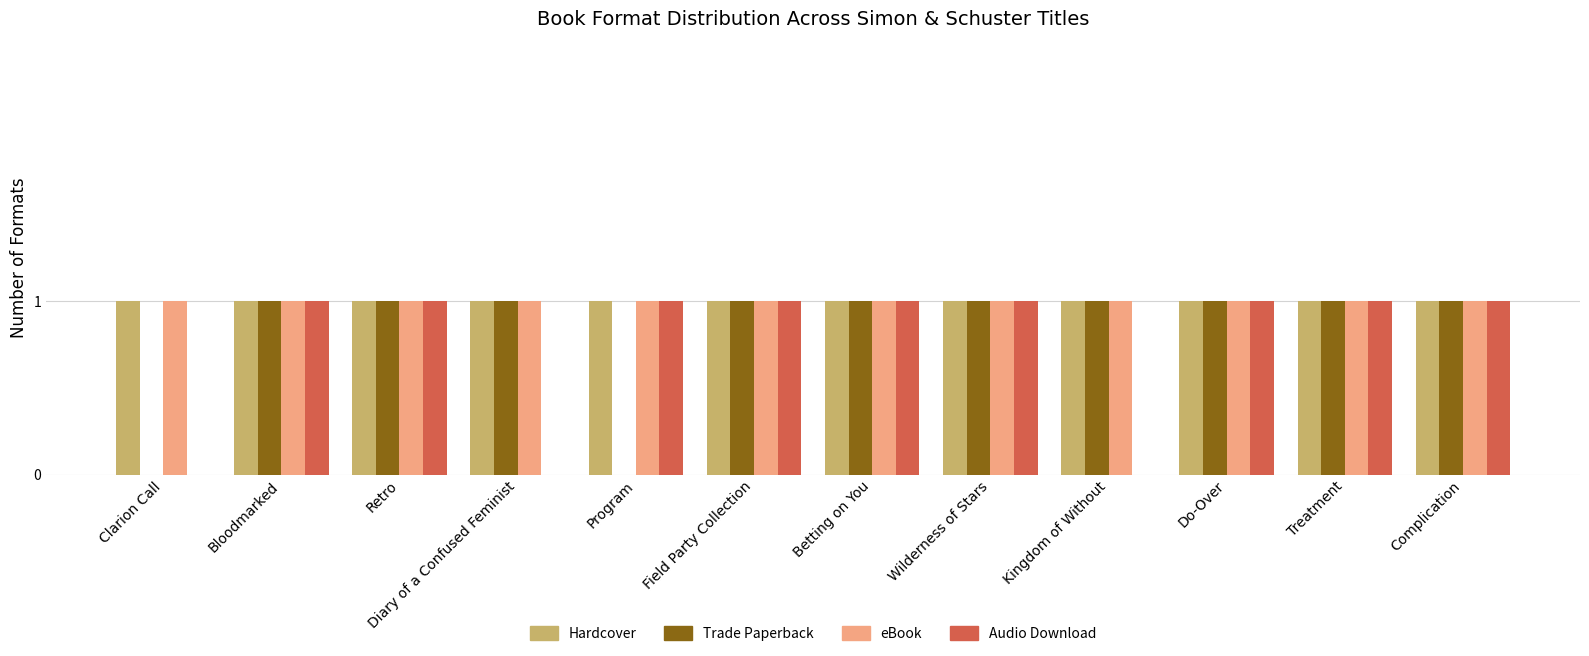

What is the sum of all Trade Paperback values?

10